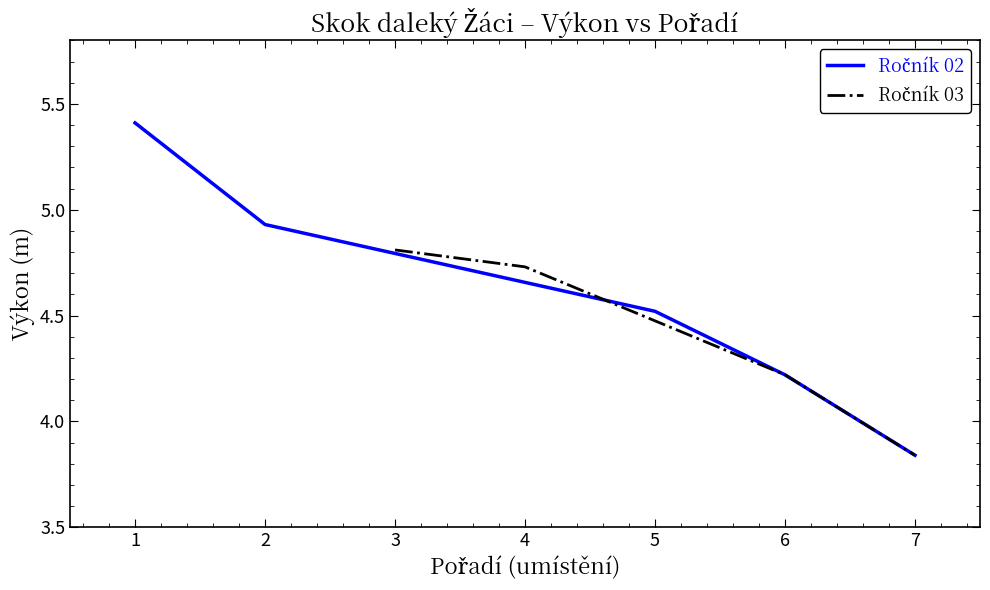

The chart shows a value of 7.4 at 4. True or false?

False